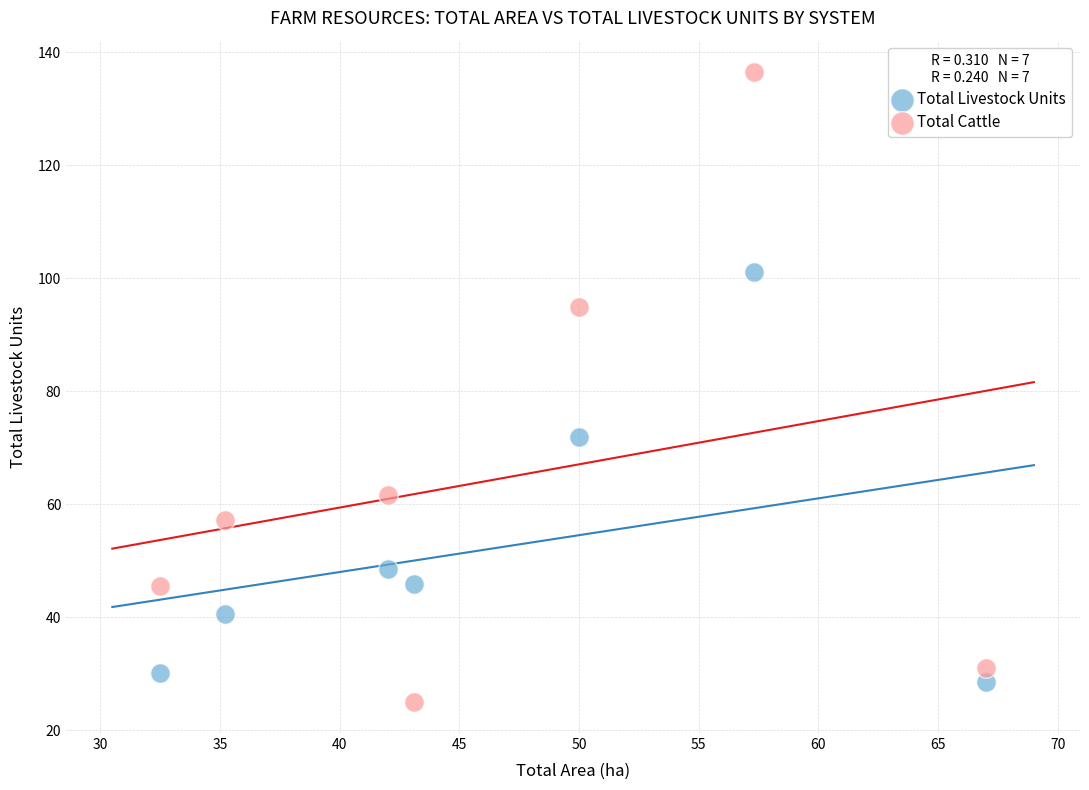

Which series contains the lowest Y value?

Total Cattle